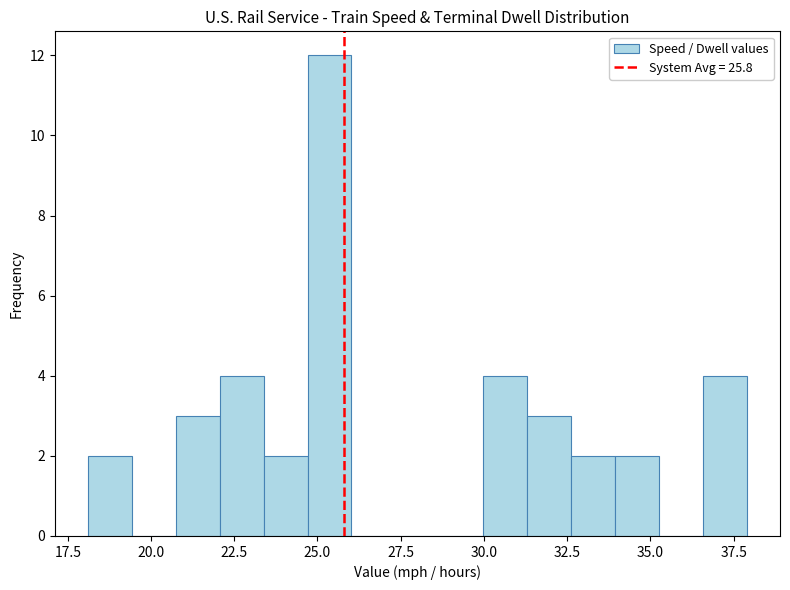

Around what value on the x-axis is the tallest bar? Give the approximate position of its centre, as read against the axis.

25.5